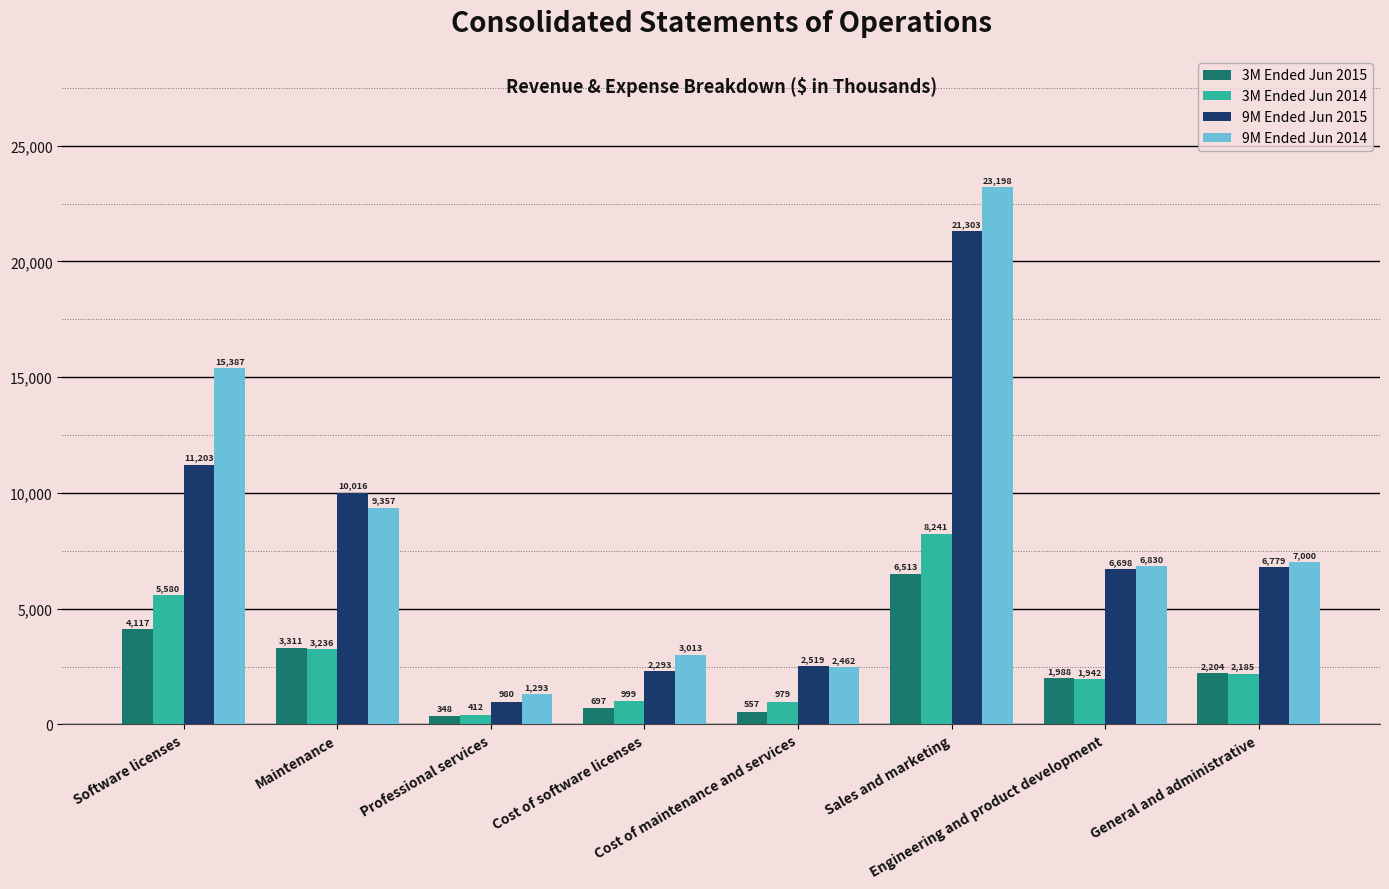

Where does the 9M Ended Jun 2014 series first go above 7000?

Software licenses